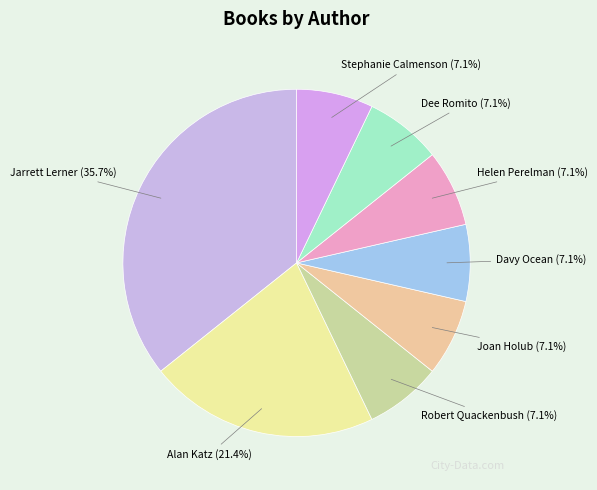

How much of the chart is everything except Dee Romito?

92.9%